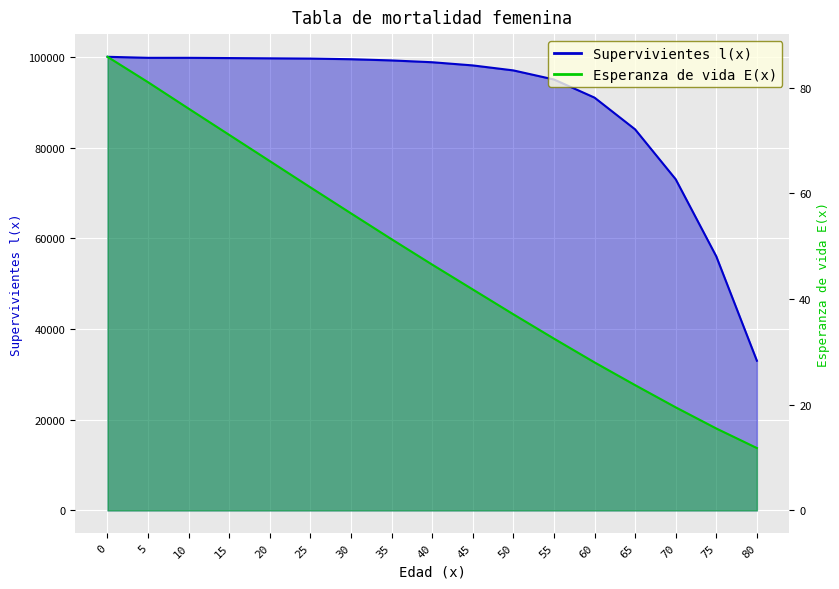

What is the smallest value displayed?

11.8